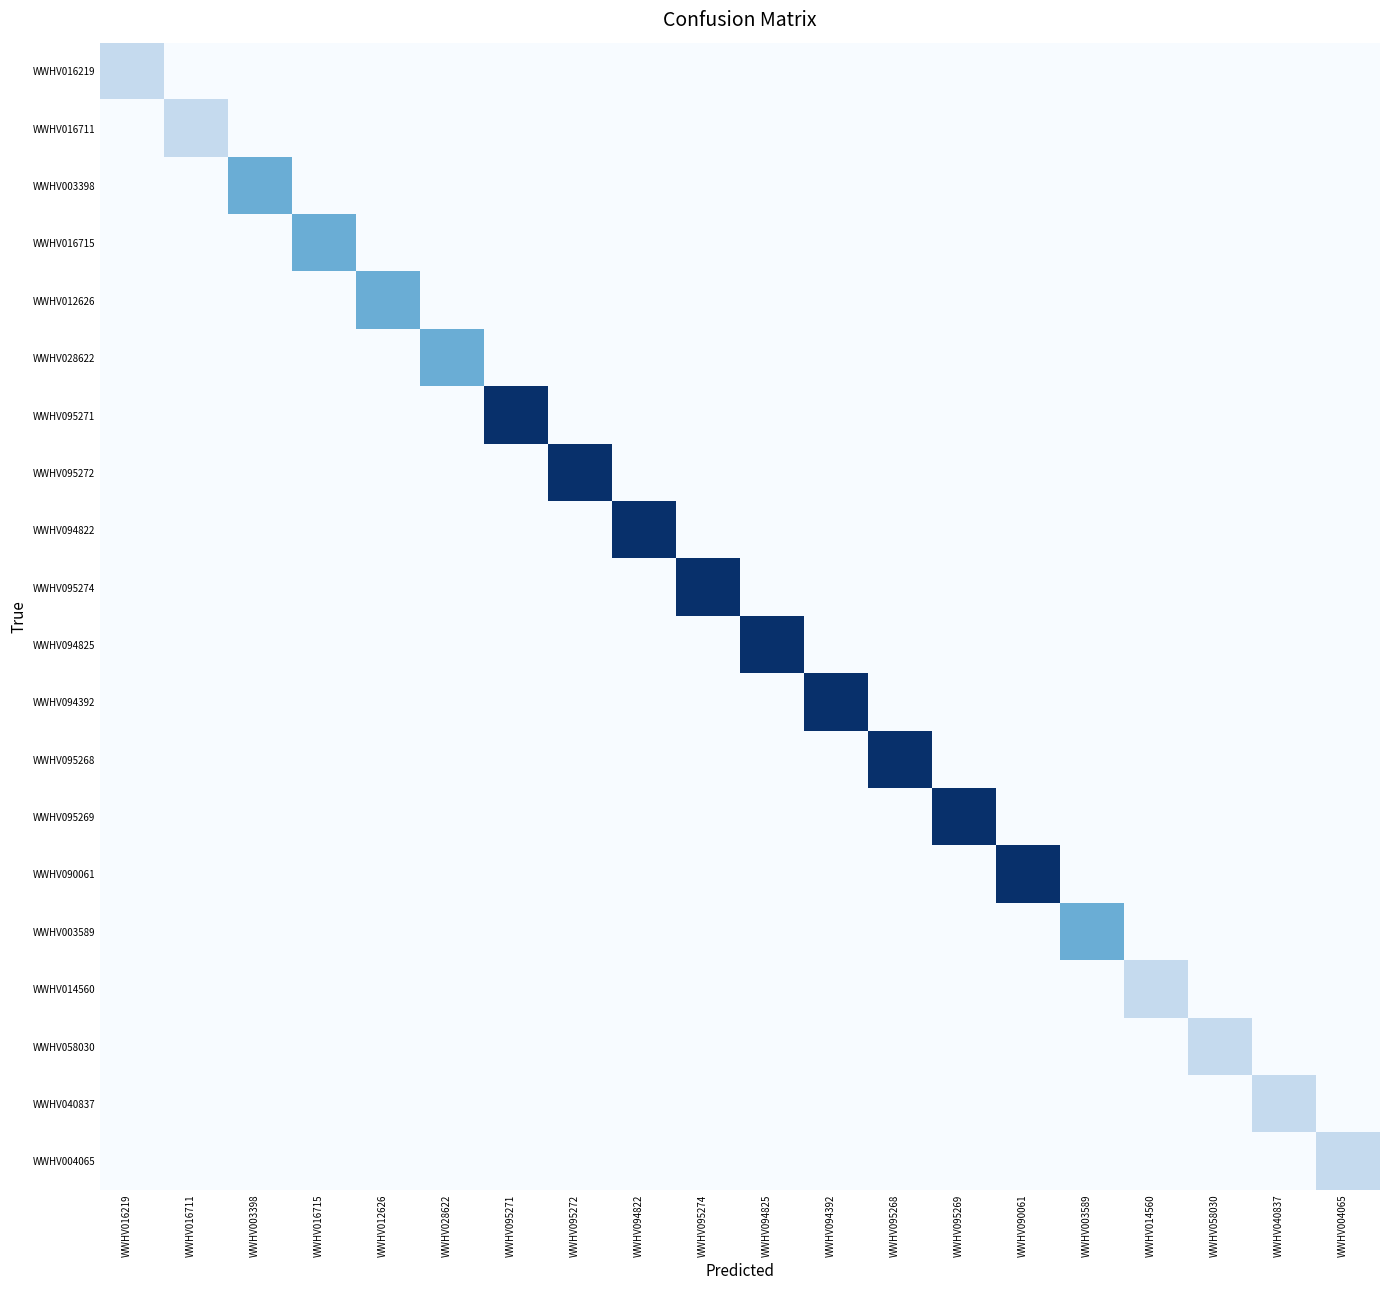

What is the difference between the highest and lowest values at WWHV095271?

4